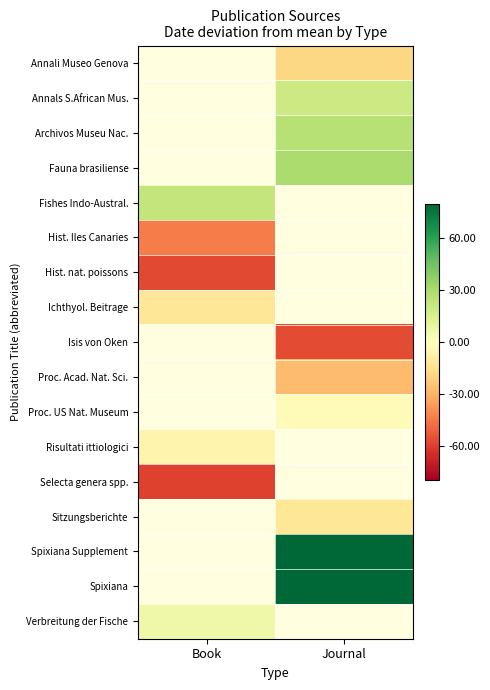

At Book, list the series in order from largest to smallest.

Annali Museo Genova, Annals S.African Mus., Archivos Museu Nac., Fauna brasiliense, Fishes Indo-Austral., Ichthyol. Beitrage, Hist. Iles Canaries, Isis von Oken, Proc. Acad. Nat. Sci., Proc. US Nat. Museum, Risultati ittiologici, Selecta genera spp., Sitzungsberichte, Spixiana Supplement, Spixiana, Verbreitung der Fische, Hist. nat. poissons